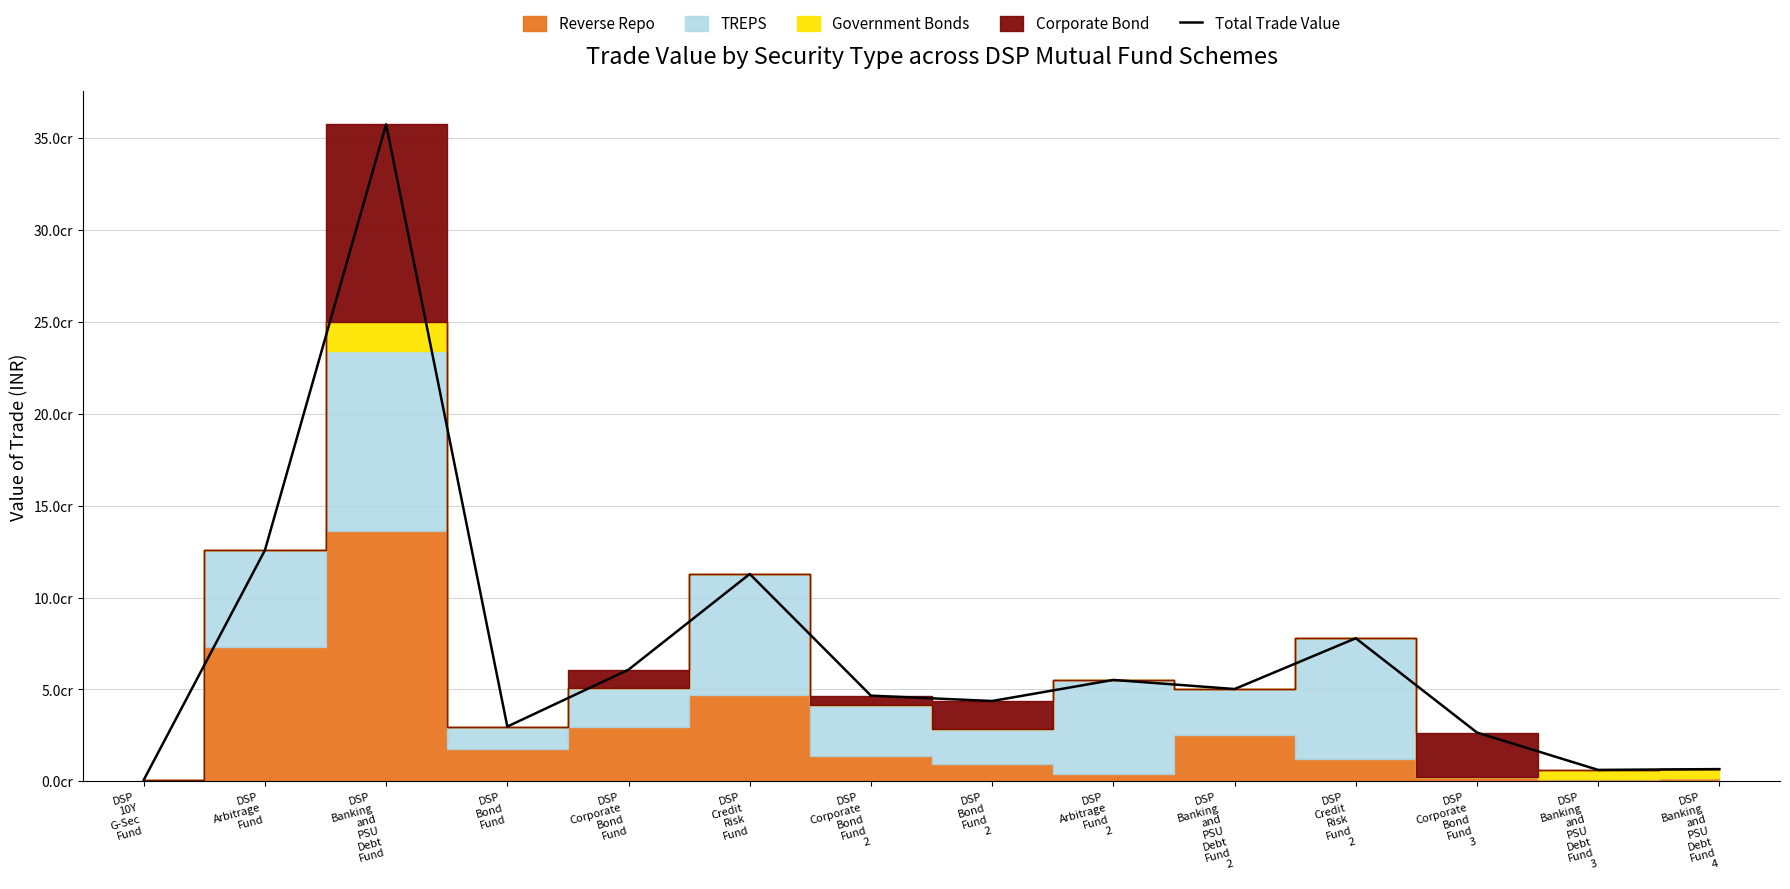

What is the sum of all values?

10005160241.4